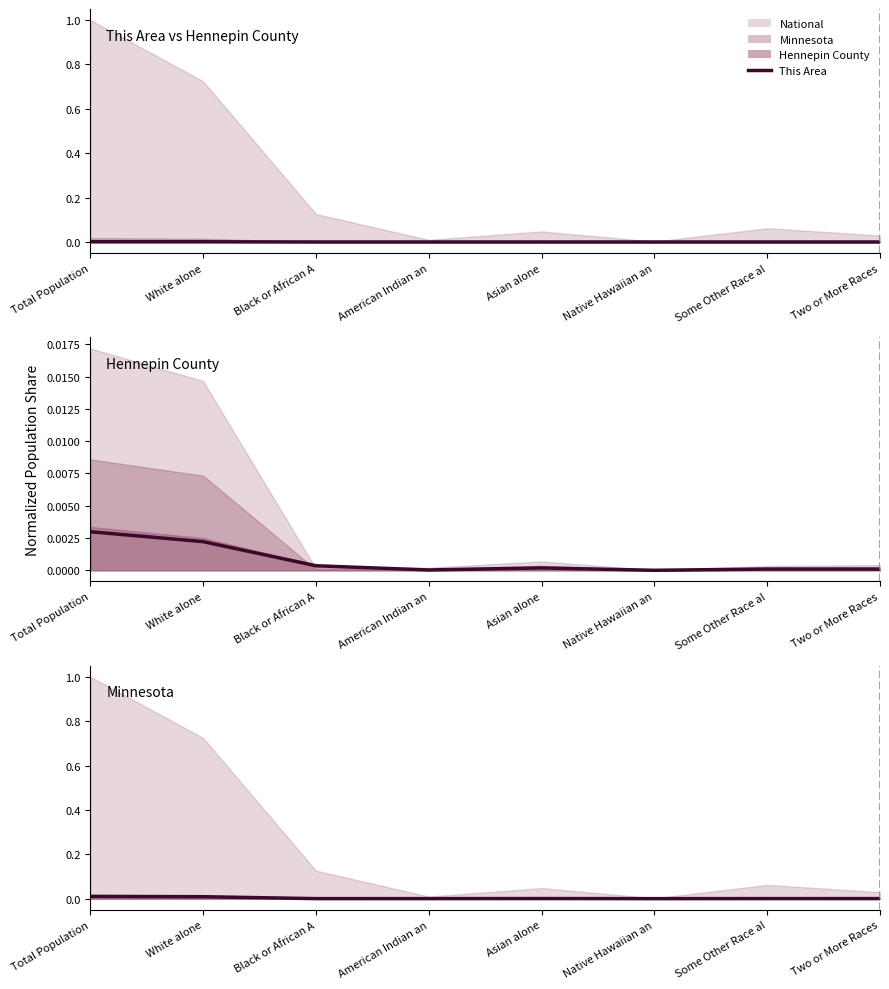

How many points are higher than both their immediate neighbors (excluding endpoints)?

1